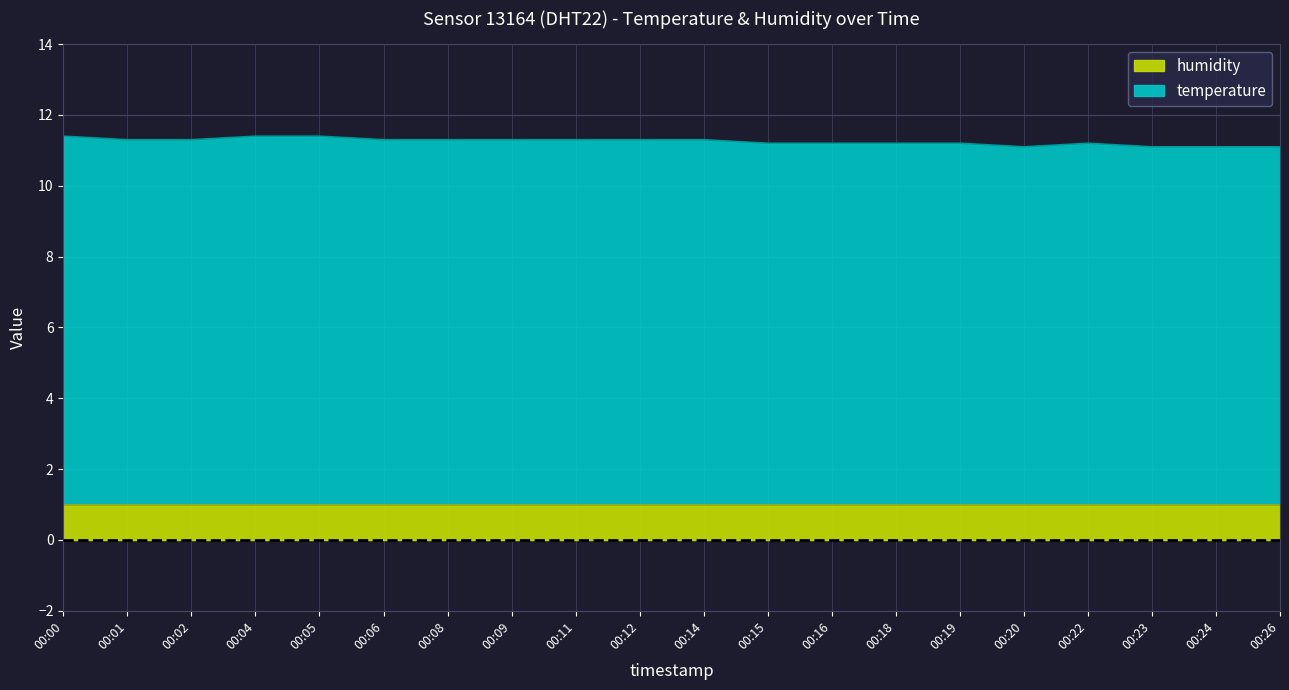

How many interior local peaks (higher than both neighbors) does the data have?

1